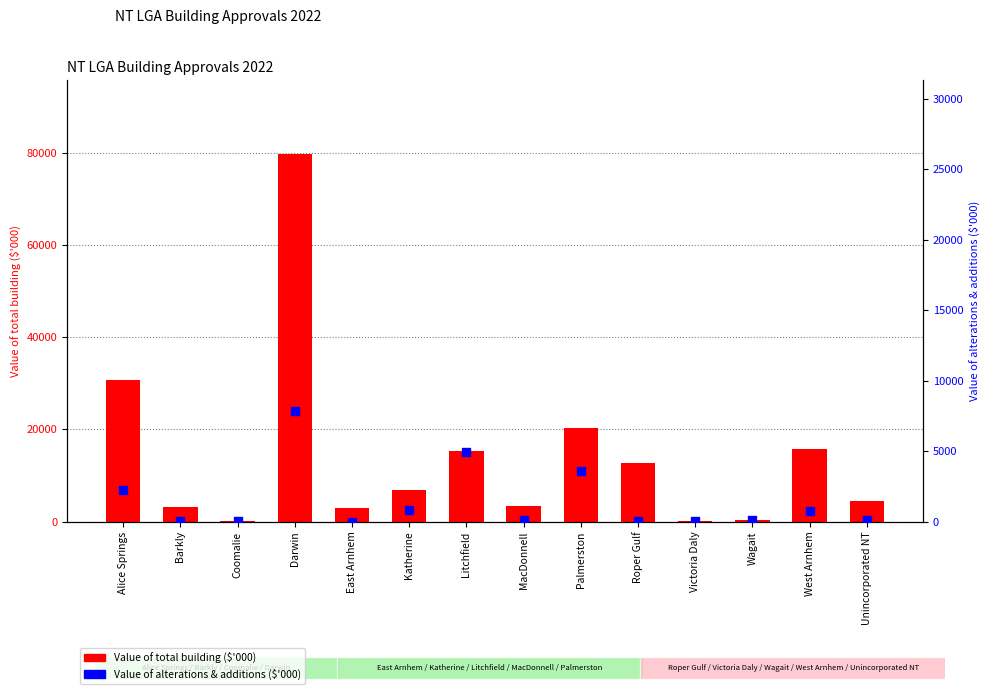

At how many categories does at least one series exceed 77061?

1